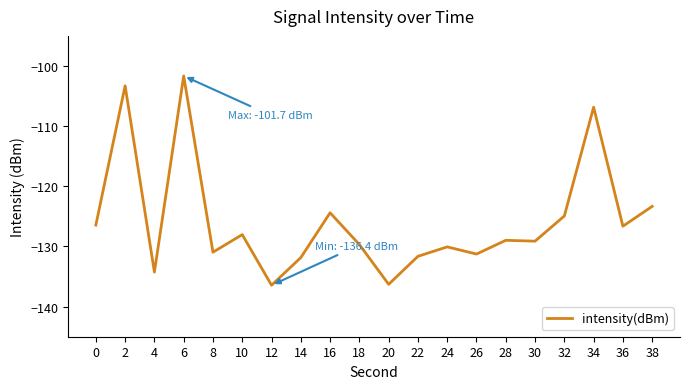

True or false: the data shows -33.2 at 6.

False